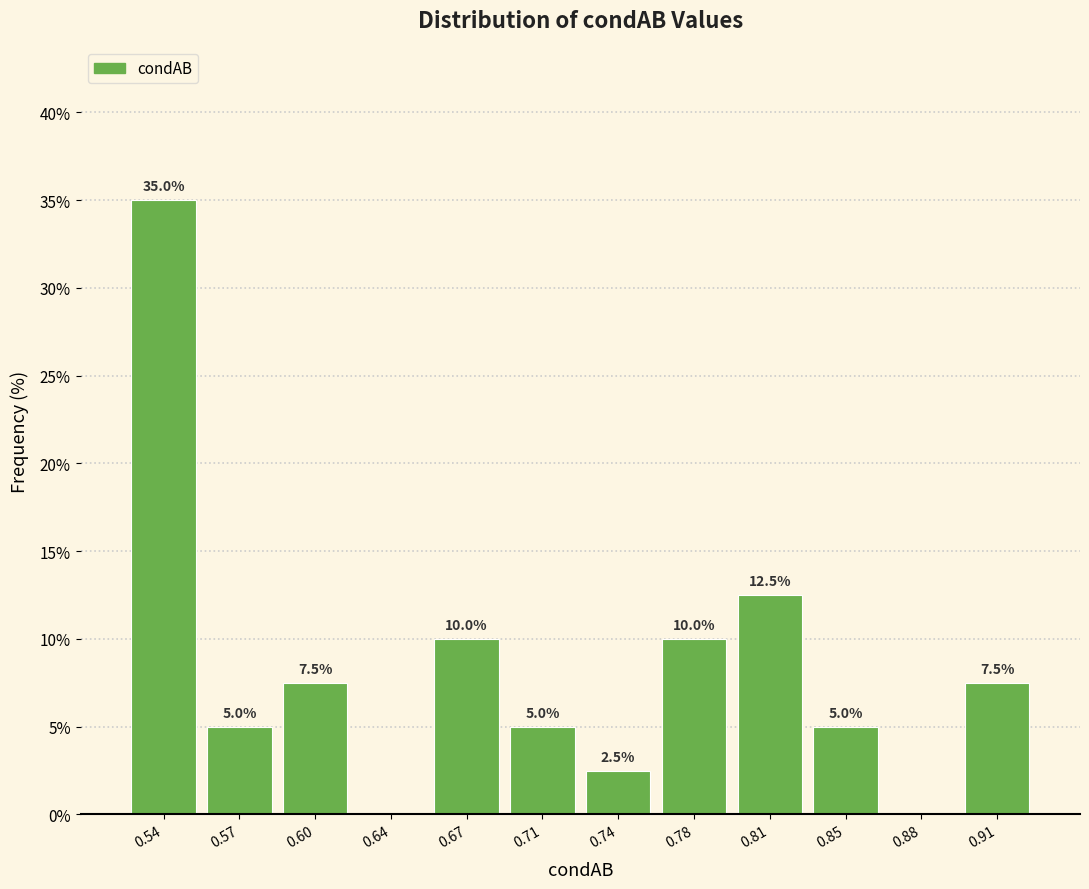

Reading right to left, extract all data points from this chart.

0.91=7.5	0.88=0.0	0.85=5.0	0.81=12.5	0.78=10.0	0.74=2.5	0.71=5.0	0.67=10.0	0.64=0.0	0.60=7.5	0.57=5.0	0.54=35.0